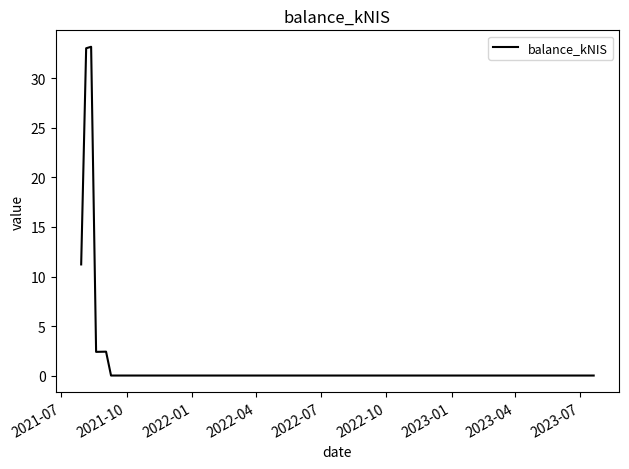

What is the maximum value shown in the chart?

33.2